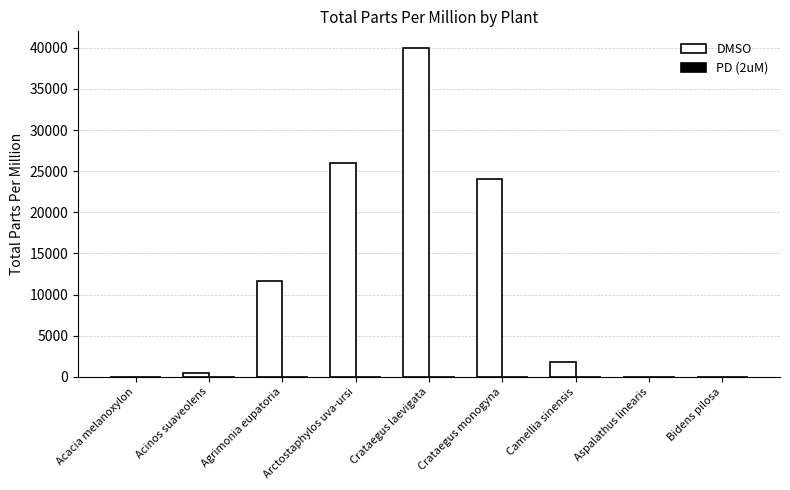

Is it true that the value at Crataegus laevigata is 63328?

False